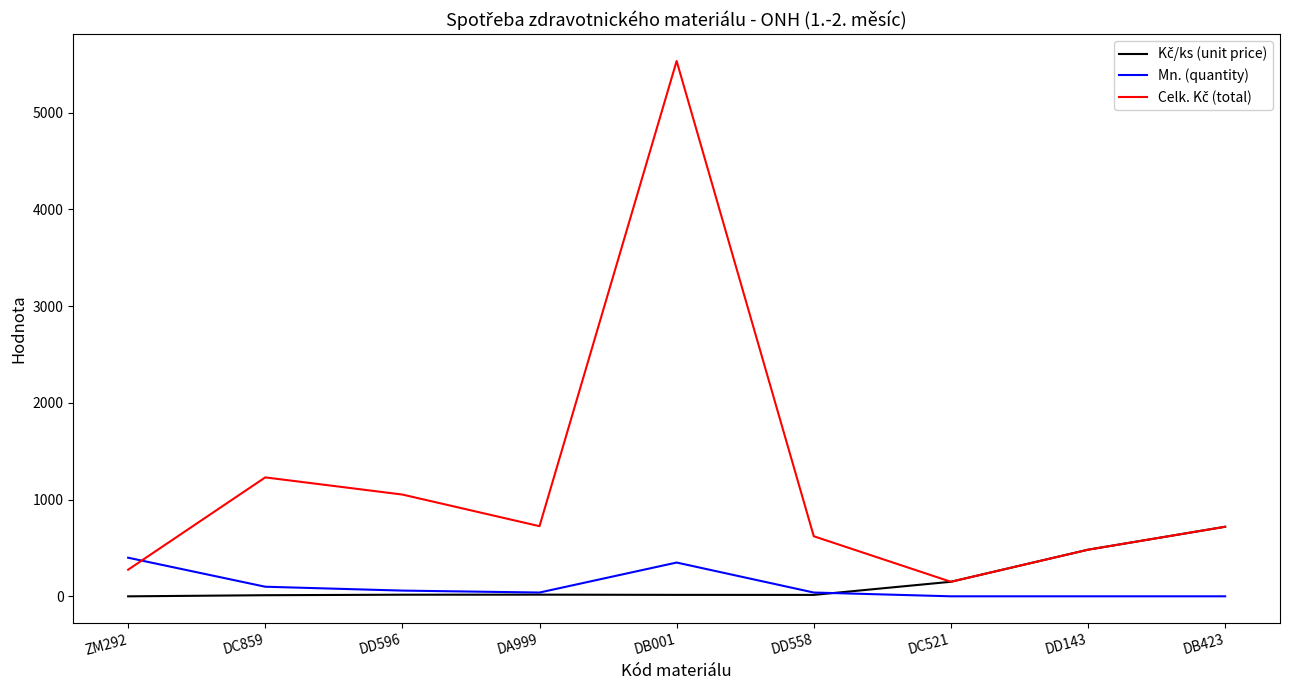

Does the chart display data point markers on the line(s)?

No